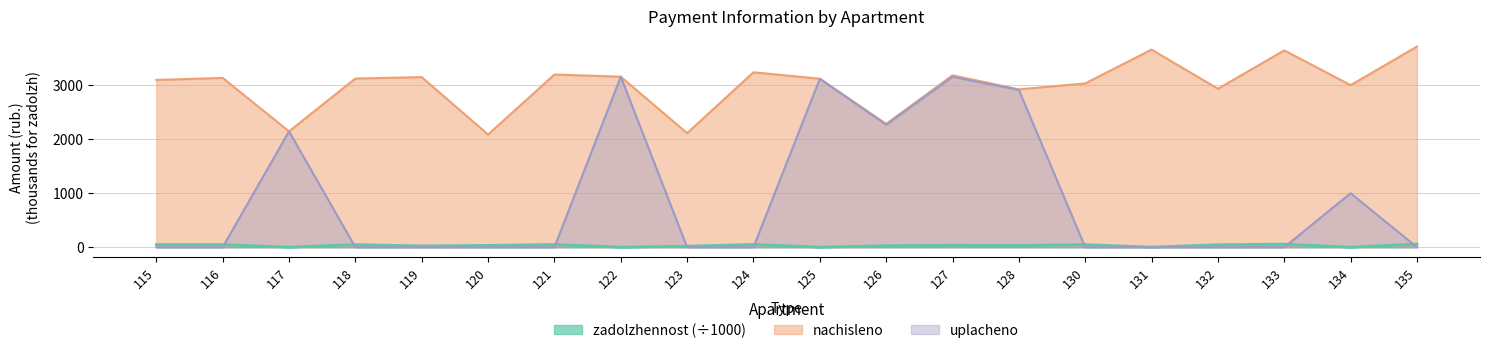

What is the difference between the nachisleno values at 135 and 126?

1432.2